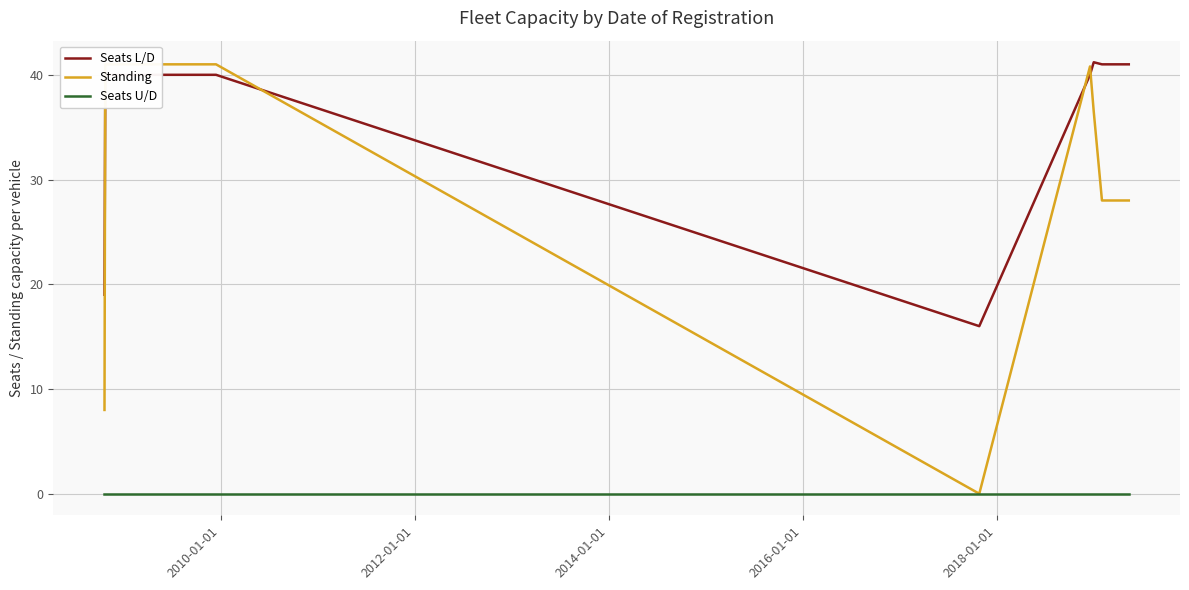

Which series has the largest total across all categories?

Seats L/D